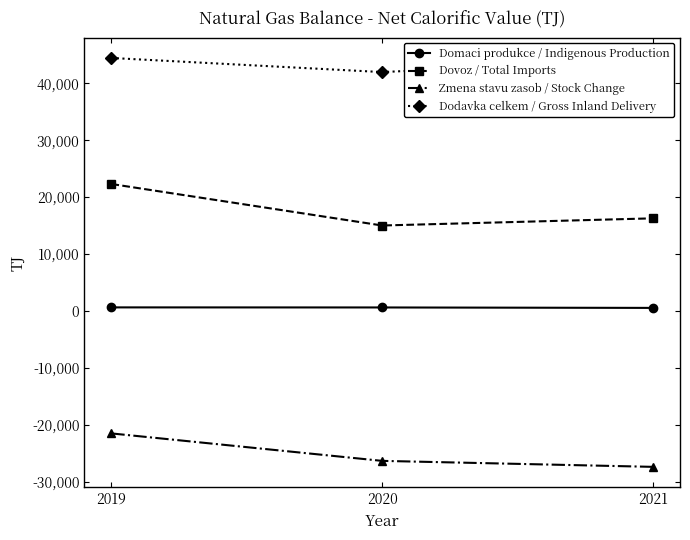

What is the value of the Domaci produkce / Indigenous Production point at the 3rd from the left?

549